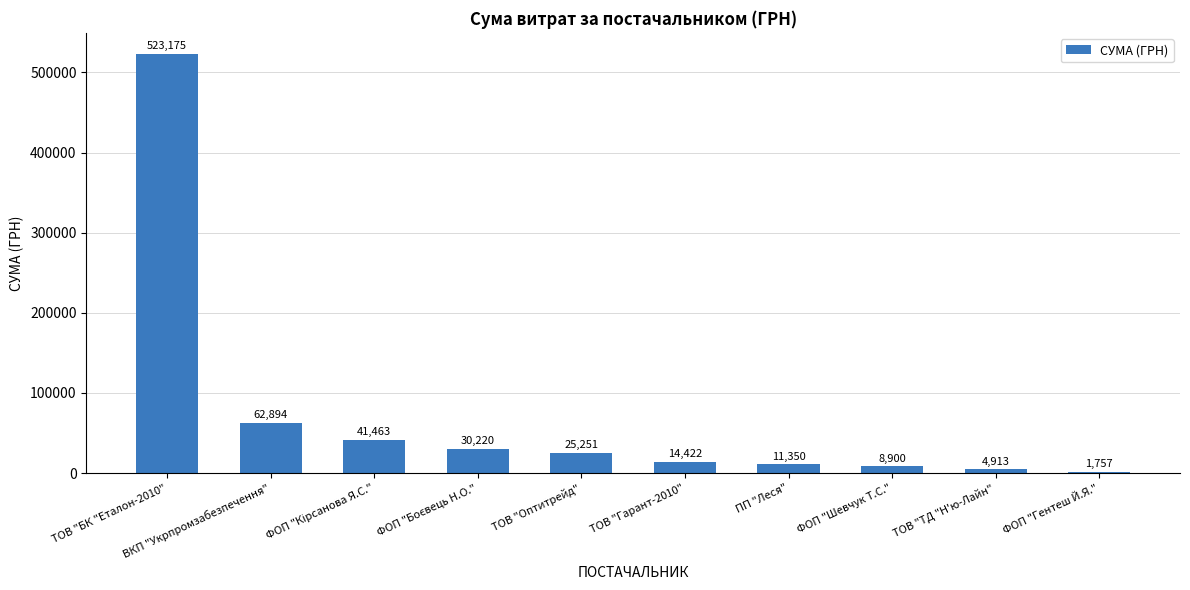

Where does the data first go above 25250?

ТОВ "БК "Еталон-2010"